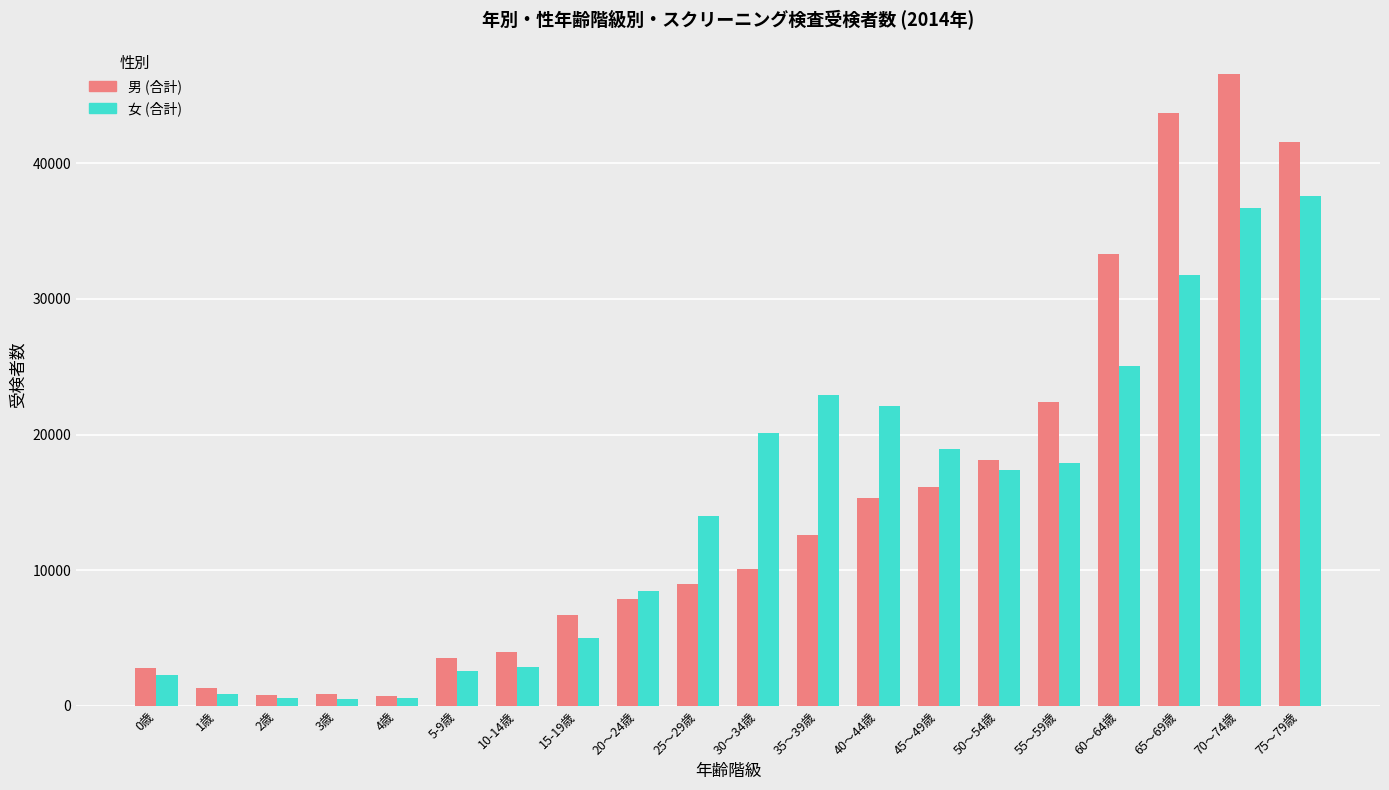

How many data points does each series have?

20